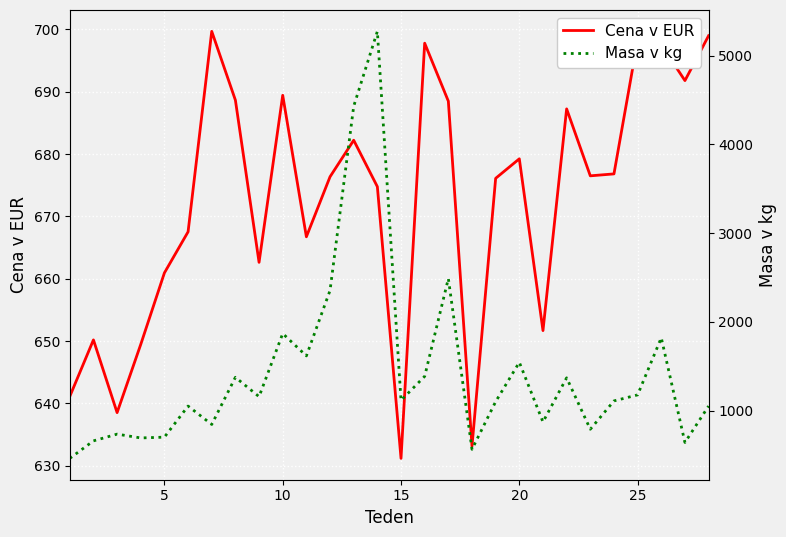

How many data points in Cena v EUR are above 676?

16